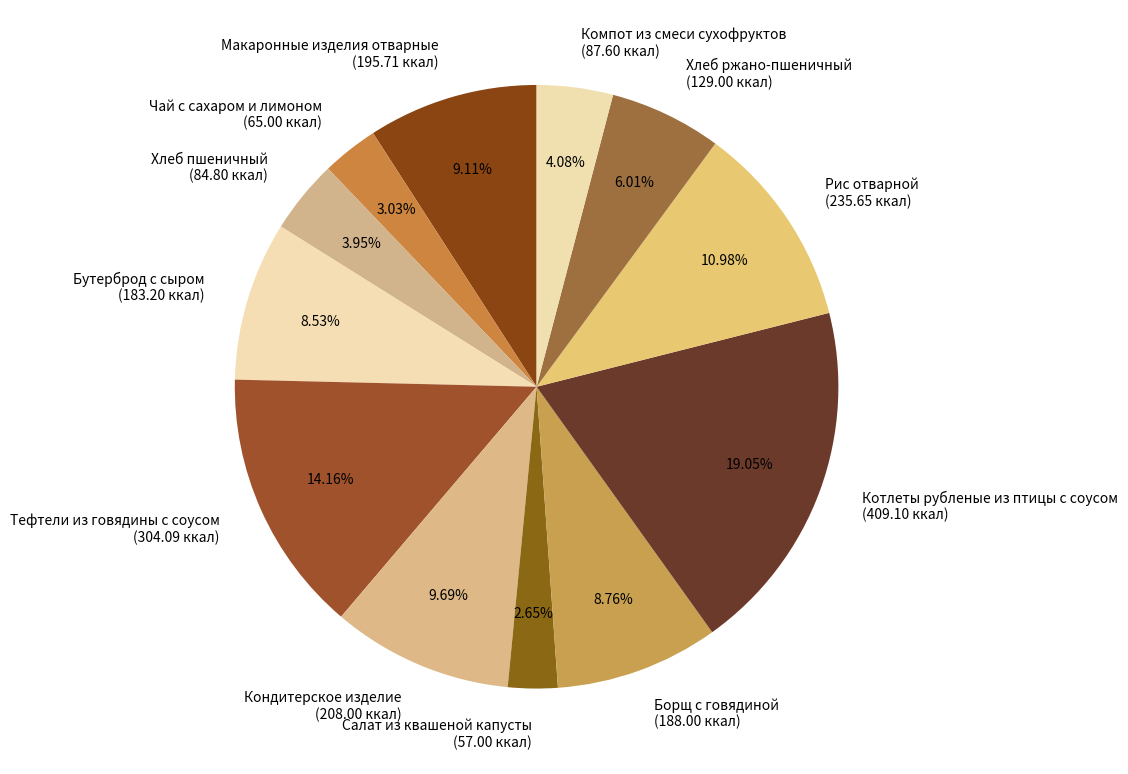

Is it true that Макаронные изделия отварные is 1% of the pie?

False